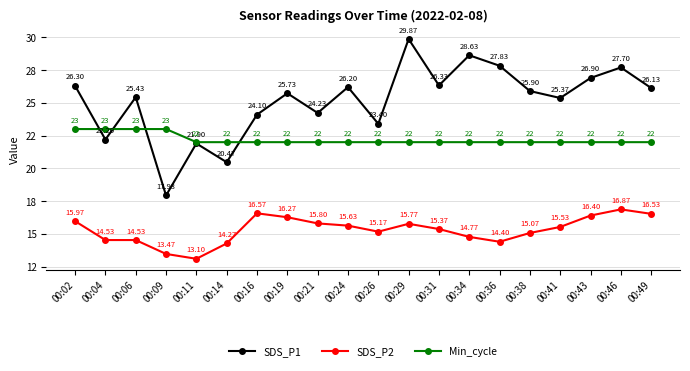

At 00:36, list the series in order from largest to smallest.

SDS_P1, Min_cycle, SDS_P2